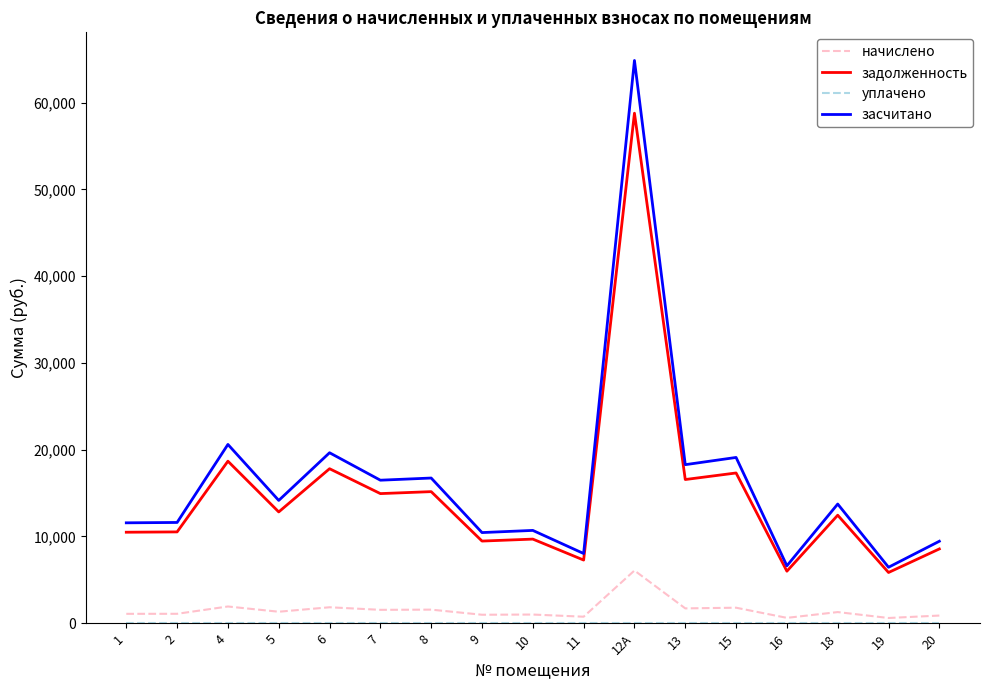

True or false: задолженность and начислено intersect in this chart.

False